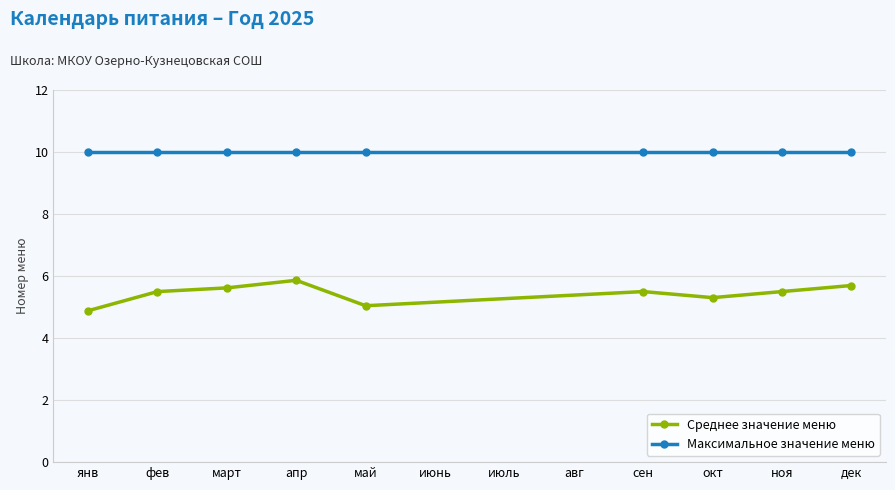

What is the label of the 5th point from the left?

май